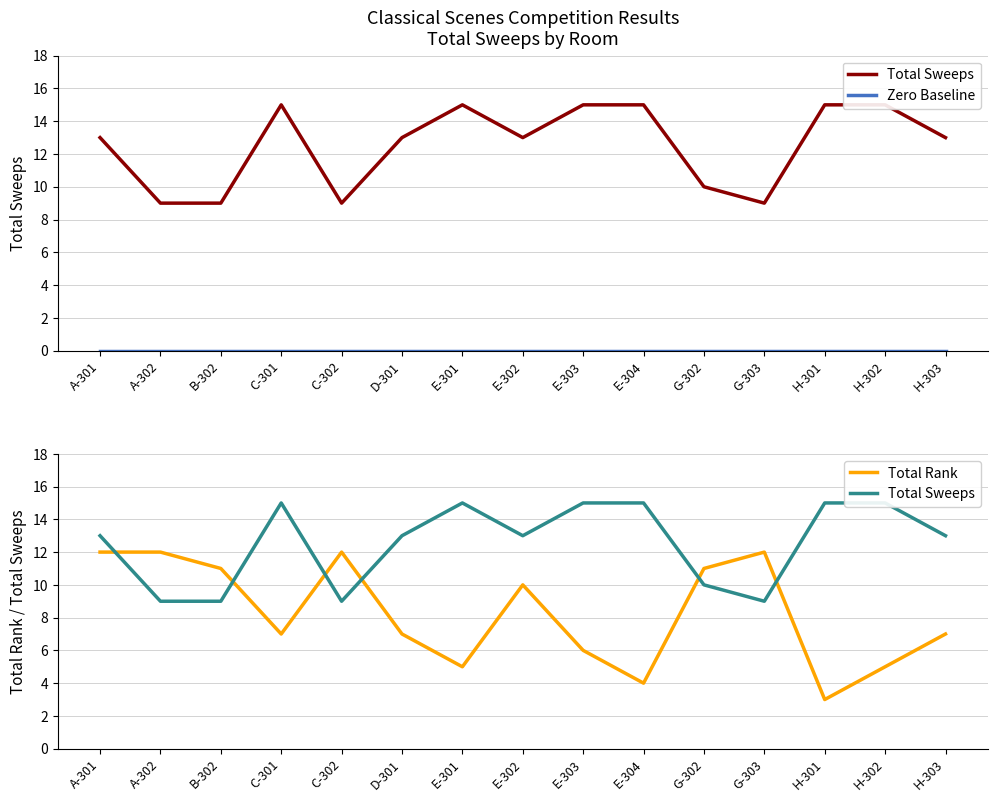

What value does the Total Rank series have at H-303?

7